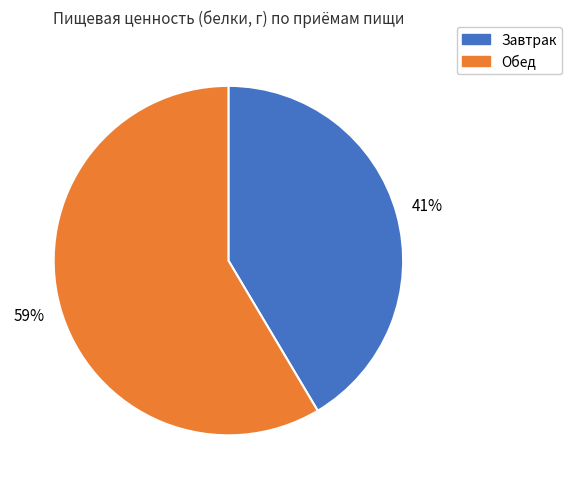

Combined, do Обед and Завтрак account for over 50%?

Yes